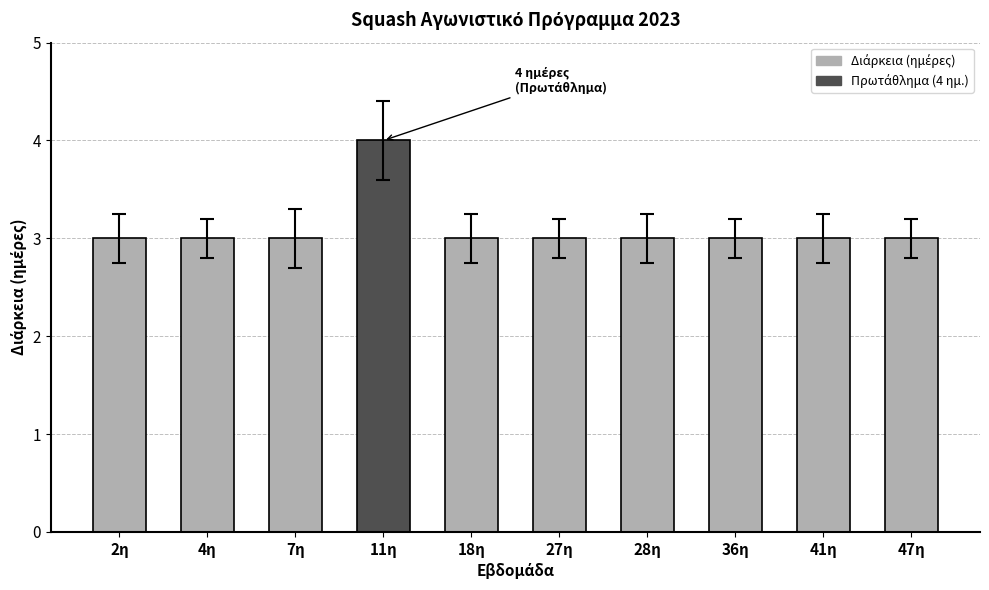

Reading left to right, list all the values displayed in this chart.

2η=3	4η=3	7η=3	11η=4	18η=3	27η=3	28η=3	36η=3	41η=3	47η=3